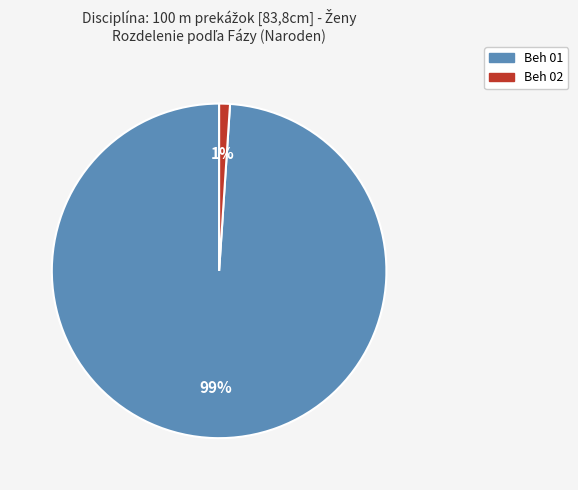

To the nearest percent, what portion does Beh 01 represent?

99%